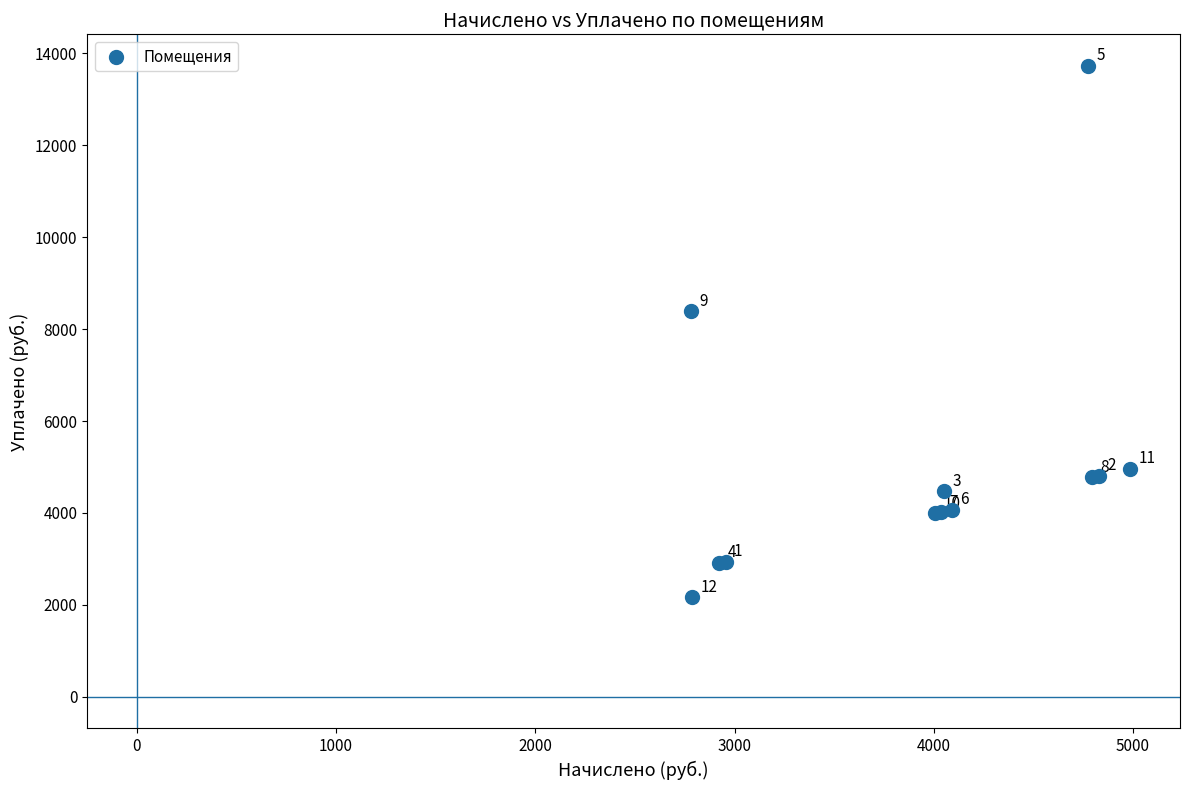

What Y value in the scatter plot is closest to 7945?

8386.3